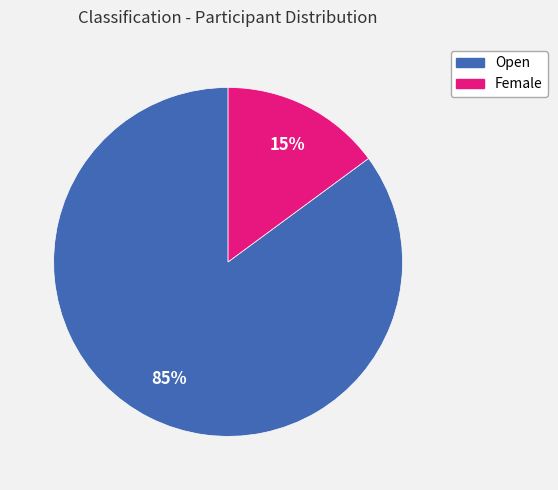

Is Female the majority of the pie?

No